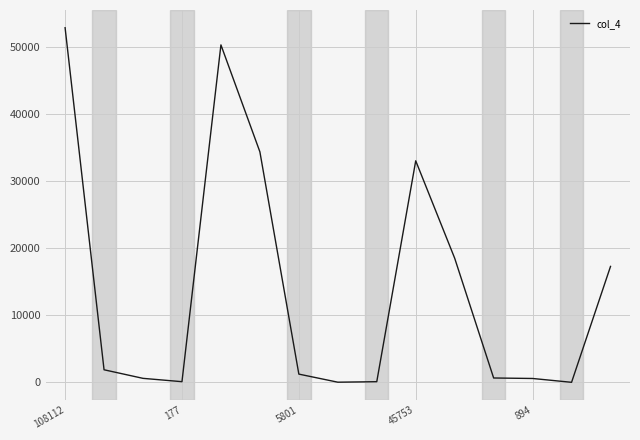

What is the minimum value shown in the chart?

2